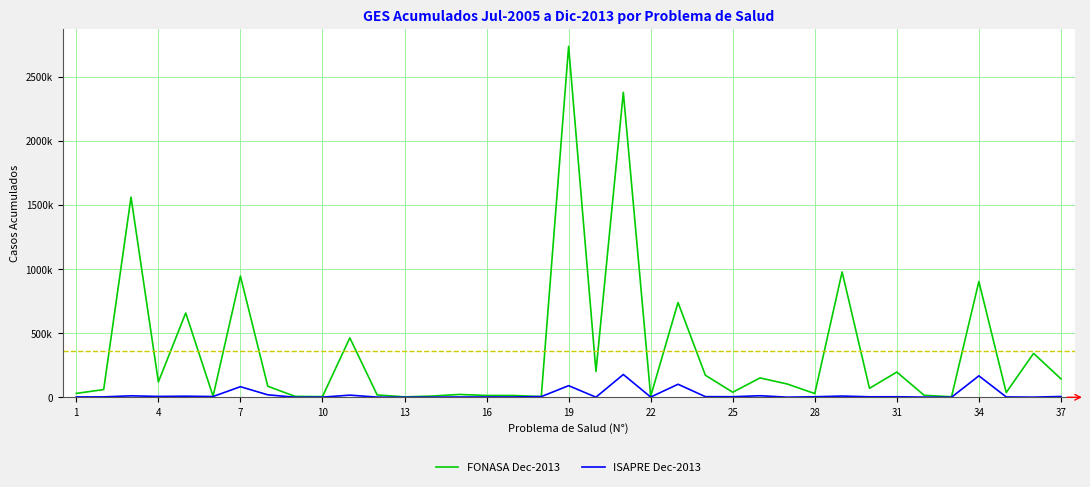

True or false: ISAPRE Dec-2013 and FONASA Dec-2013 cross at least once.

False